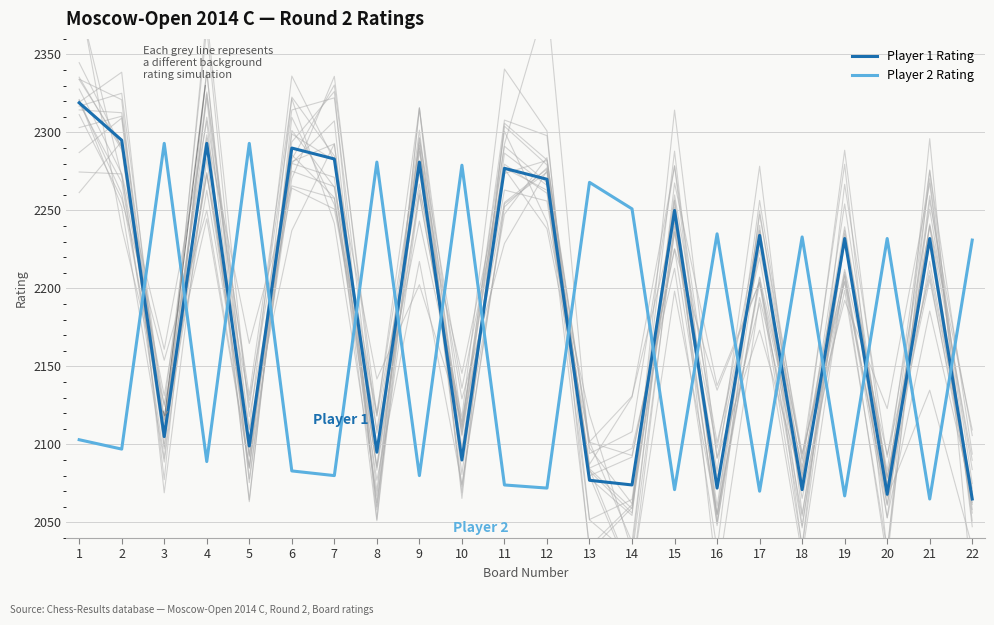

What value does the Player 1 Rating series have at 20, to the nearest 10?

2070